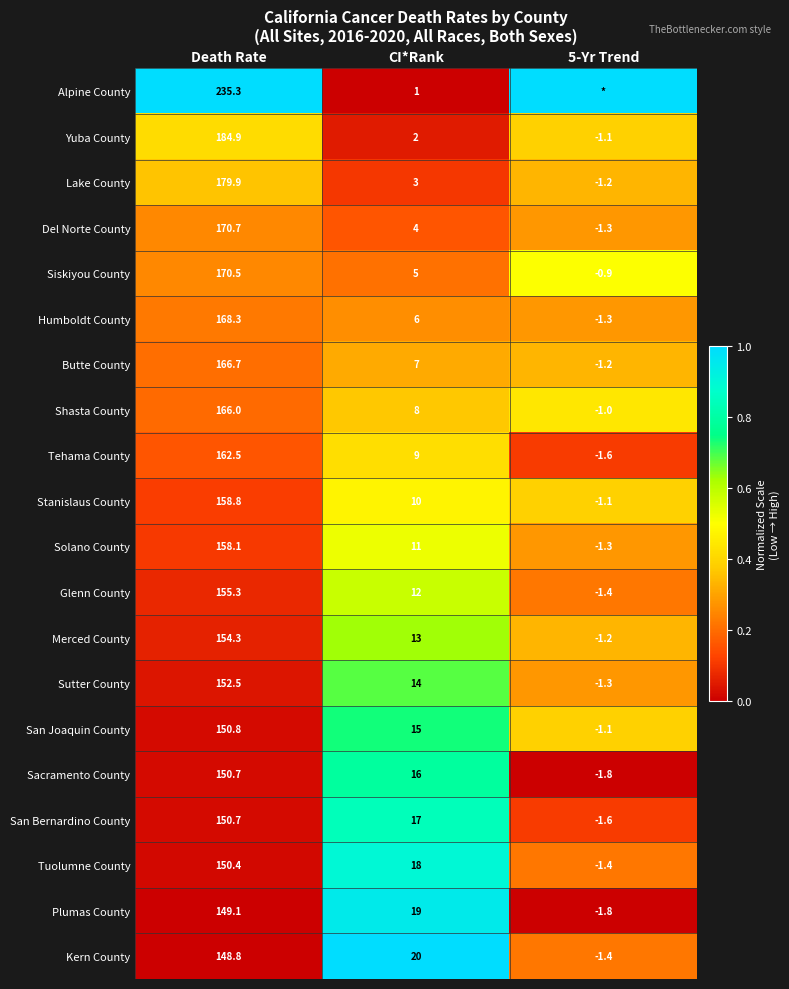

Rank the series at CI*Rank from lowest to highest value.

Alpine County, Yuba County, Lake County, Del Norte County, Siskiyou County, Humboldt County, Butte County, Shasta County, Tehama County, Stanislaus County, Solano County, Glenn County, Merced County, Sutter County, San Joaquin County, Sacramento County, San Bernardino County, Tuolumne County, Plumas County, Kern County